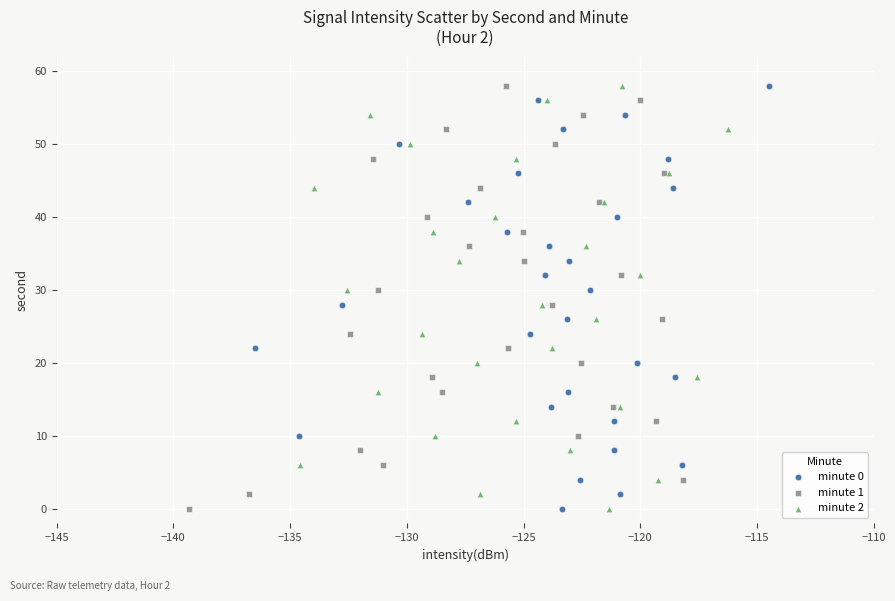

What are all the series names shown in the legend?

minute 0, minute 1, minute 2